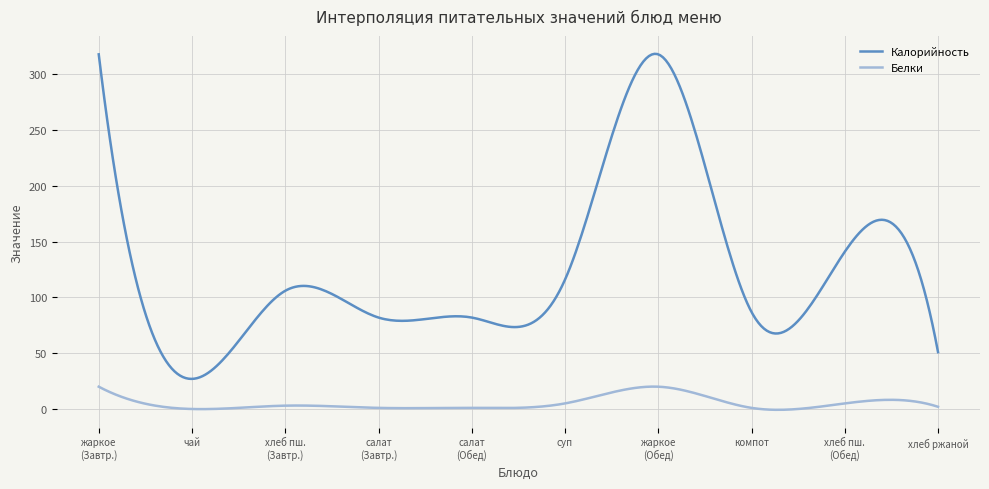

List the series in order of their overall mean, highest first.

Калорийность, Белки